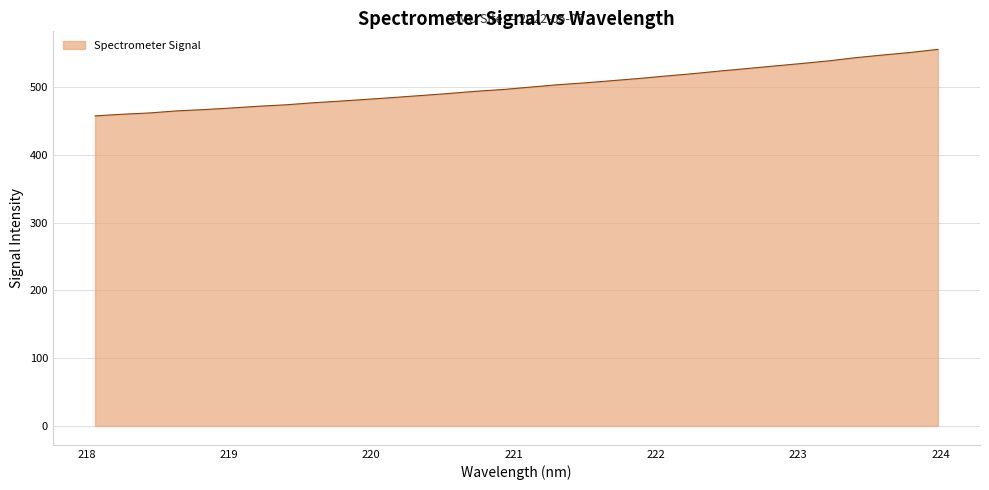

How many lines are shown in the chart?

1